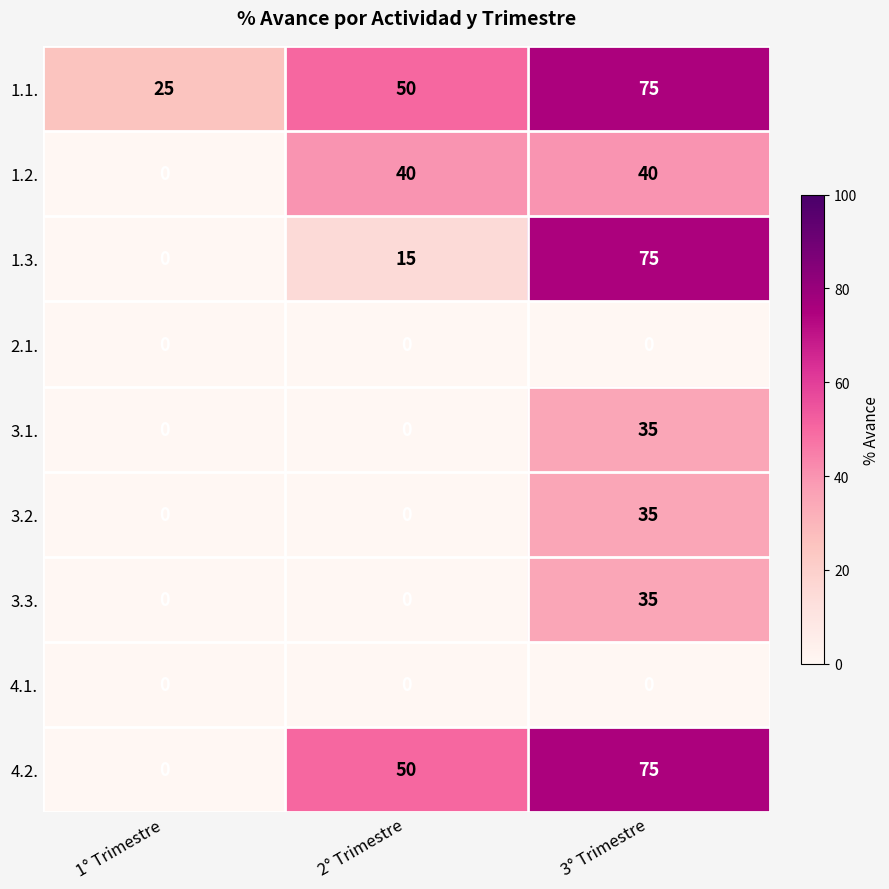

What is the maximum value for 3.1.?

35